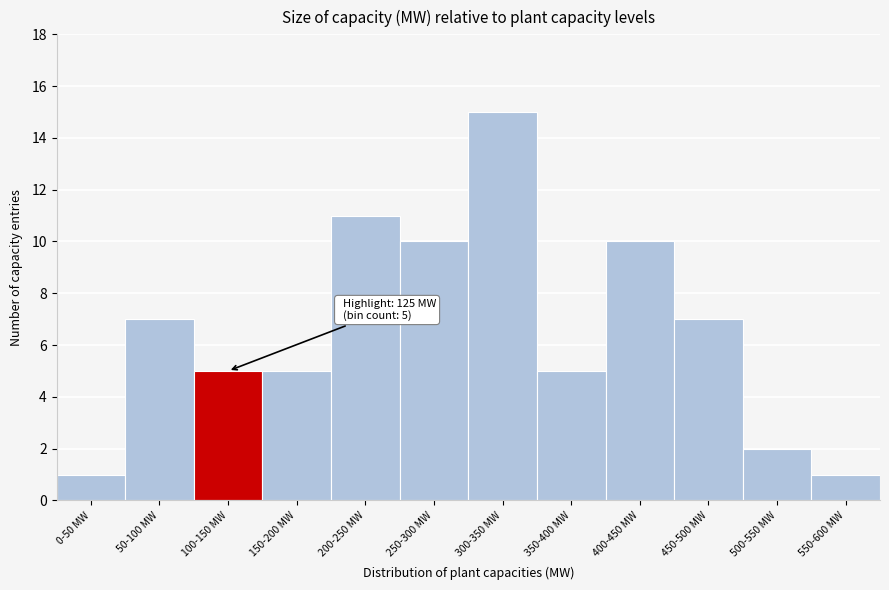

Reading left to right, list all the values displayed in this chart.

1	7	5	5	11	10	15	5	10	7	2	1